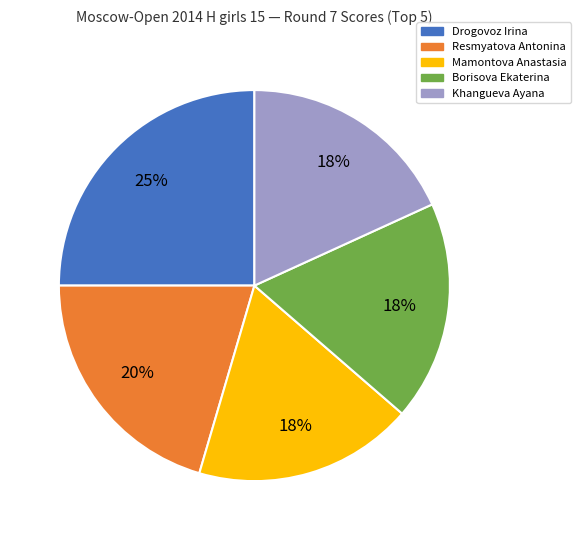

The Mamontova Anastasia slice represents 18% of the pie. True or false?

True